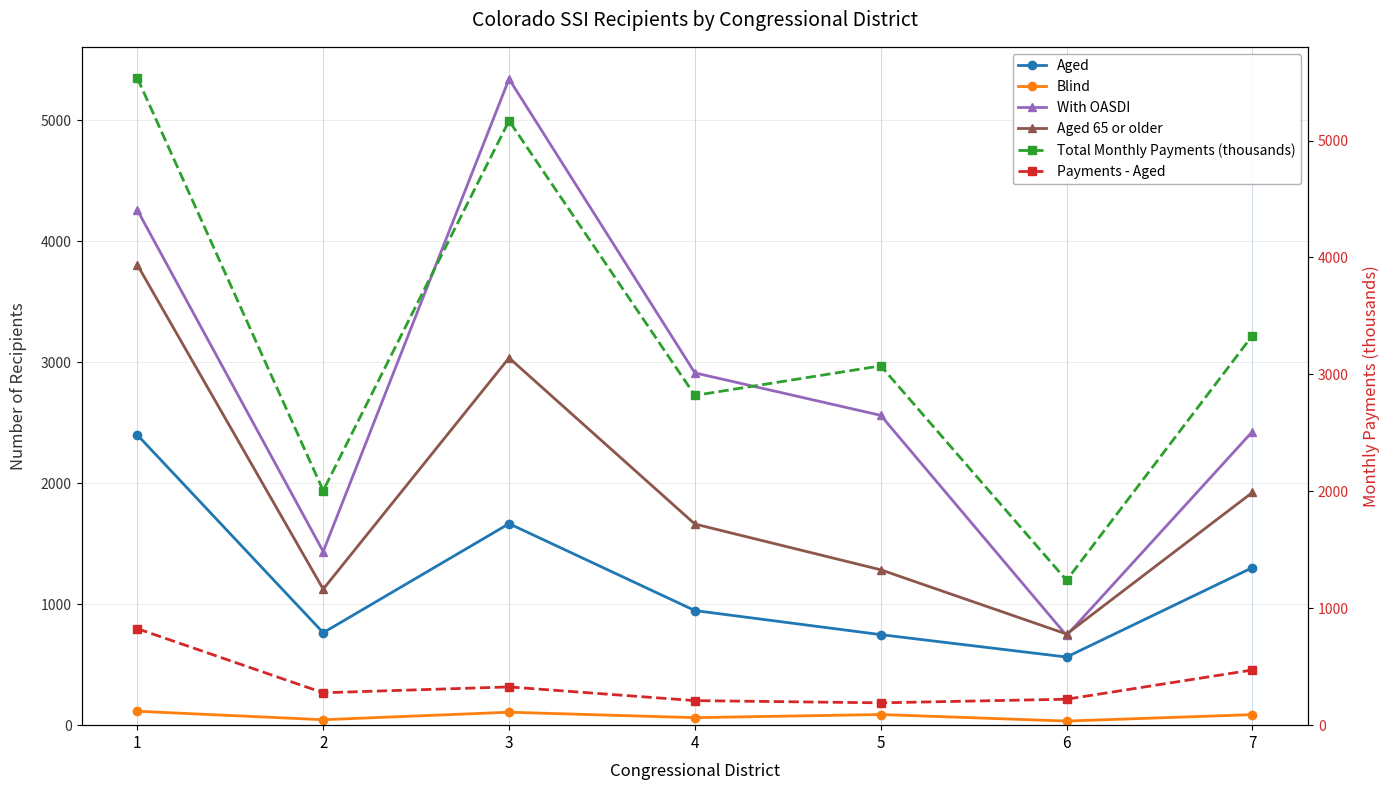

Count the number of data series in this chart.

6